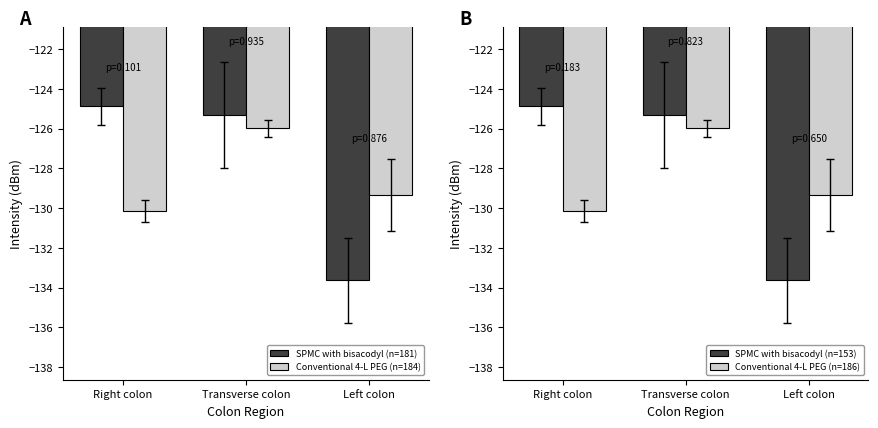

How many values in the SPMC with bisacodyl (n=153) series exceed -125?

1